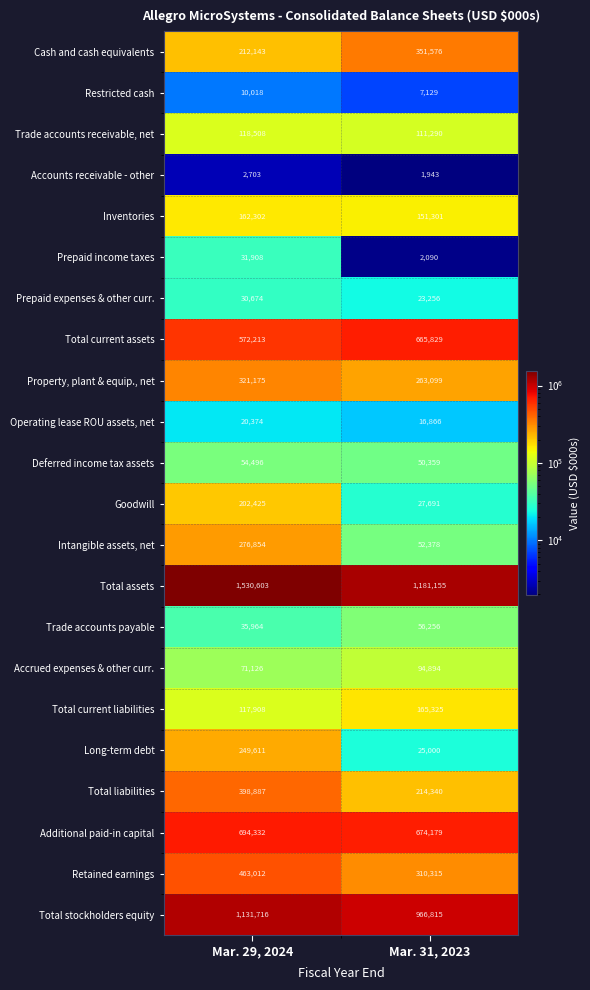

True or false: Cash and cash equivalents has a value of 212143 at Mar. 29, 2024.

True